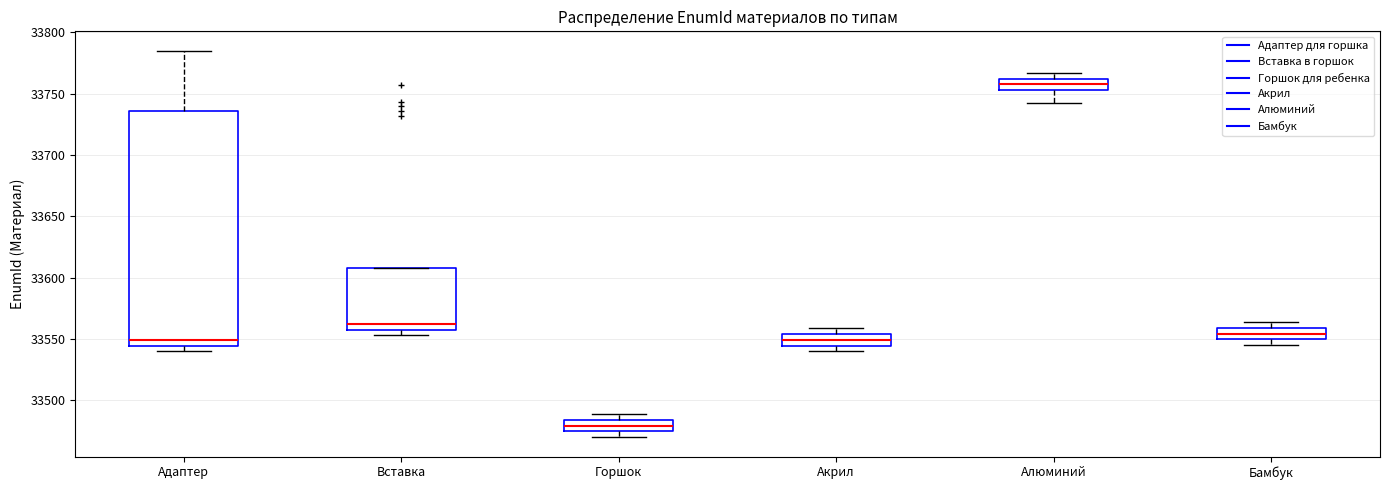

Which box has the highest median line?

Алюминий